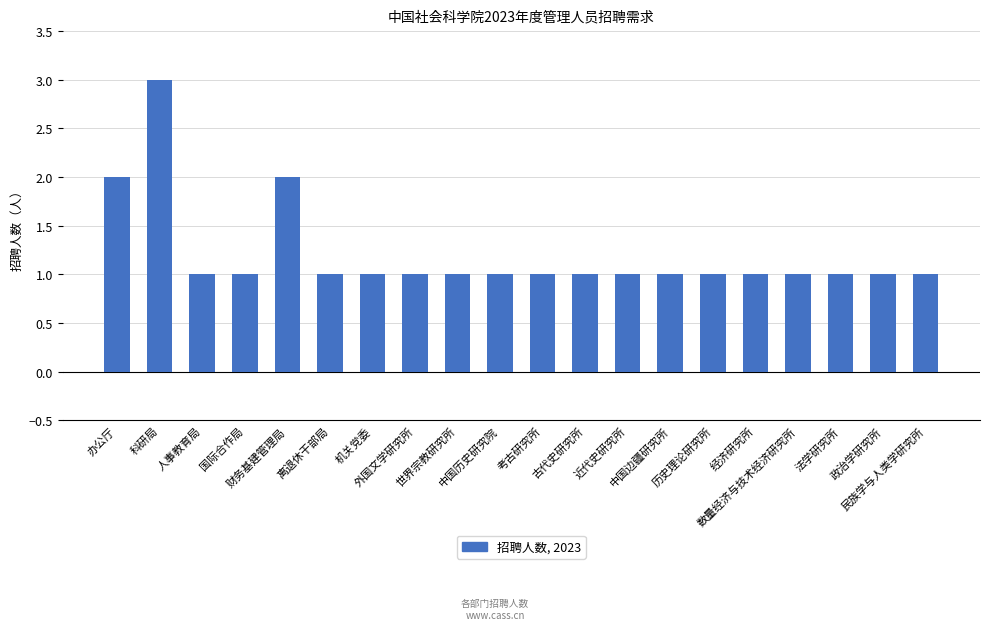

What is the greatest value displayed?

3